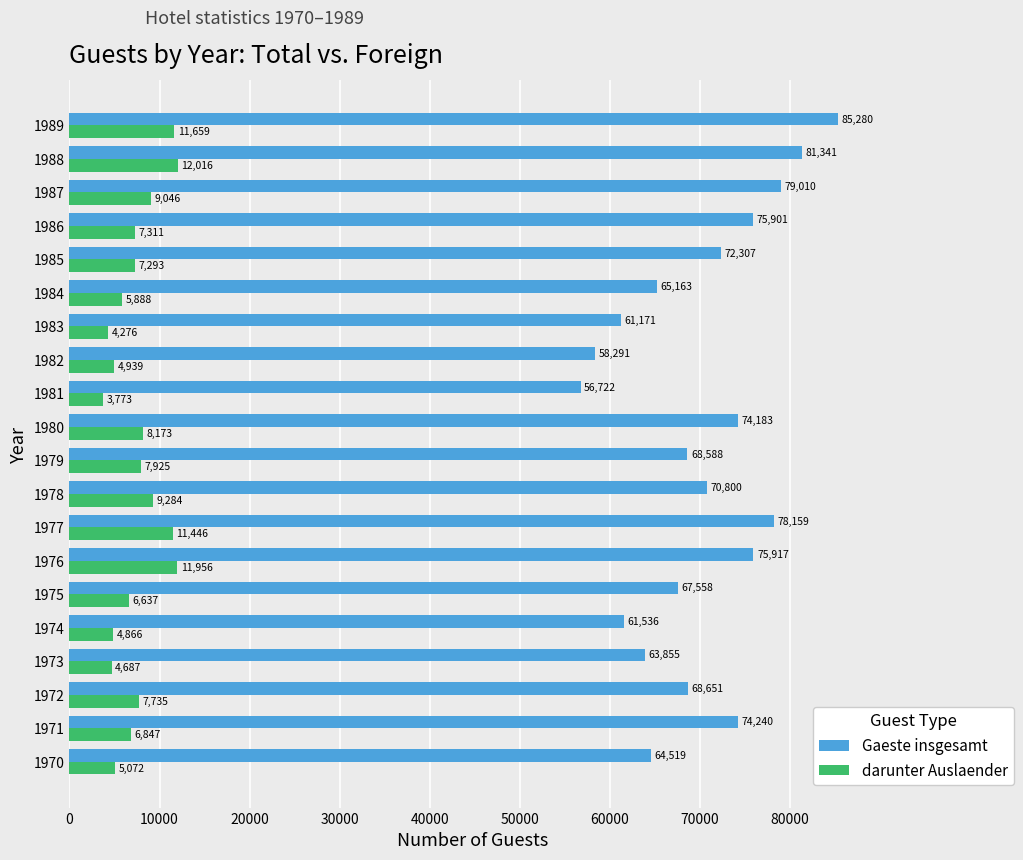

What are all the series names shown in the legend?

Gaeste insgesamt, darunter Auslaender